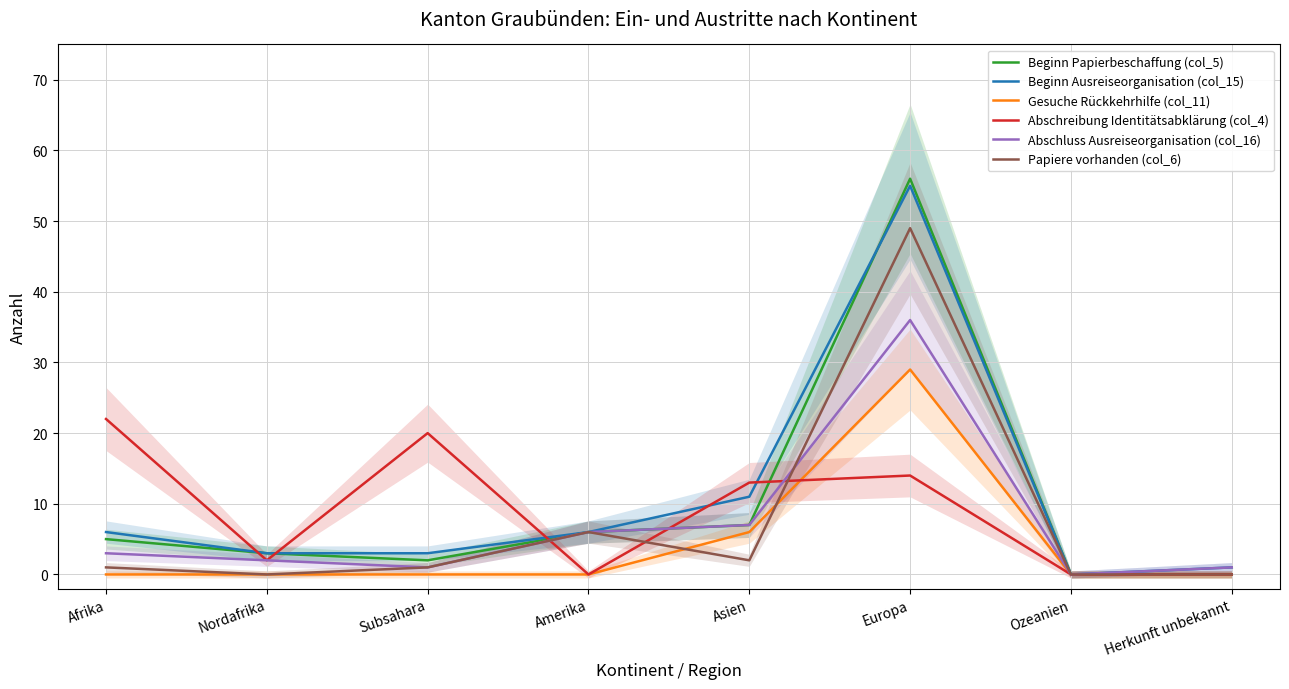

Where does the Beginn Papierbeschaffung (col_5) series first go above 5?

Amerika